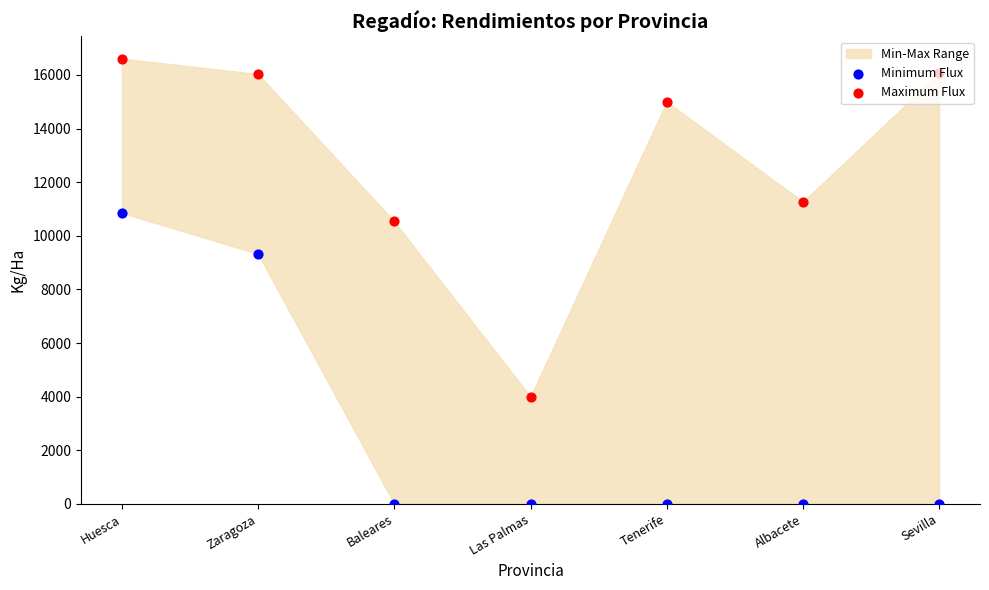

Which series contains the lowest Y value?

Minimum Flux